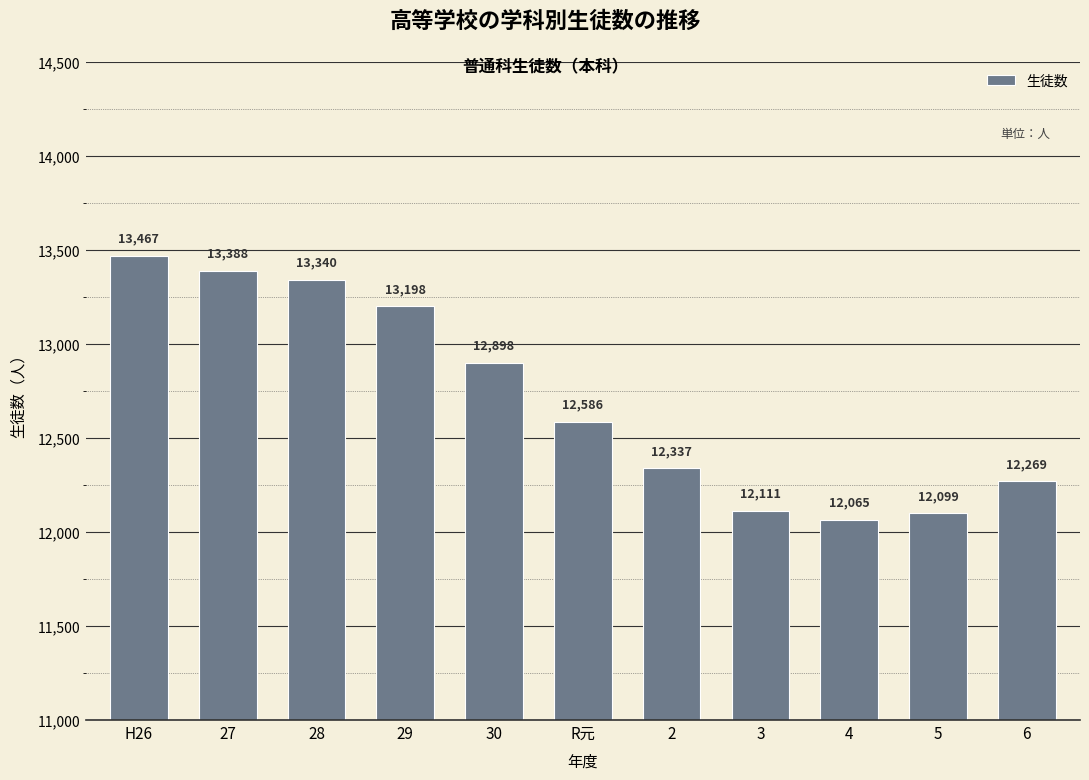

Rank the categories by value from lowest to highest.

4, 5, 3, 6, 2, R元, 30, 29, 28, 27, H26